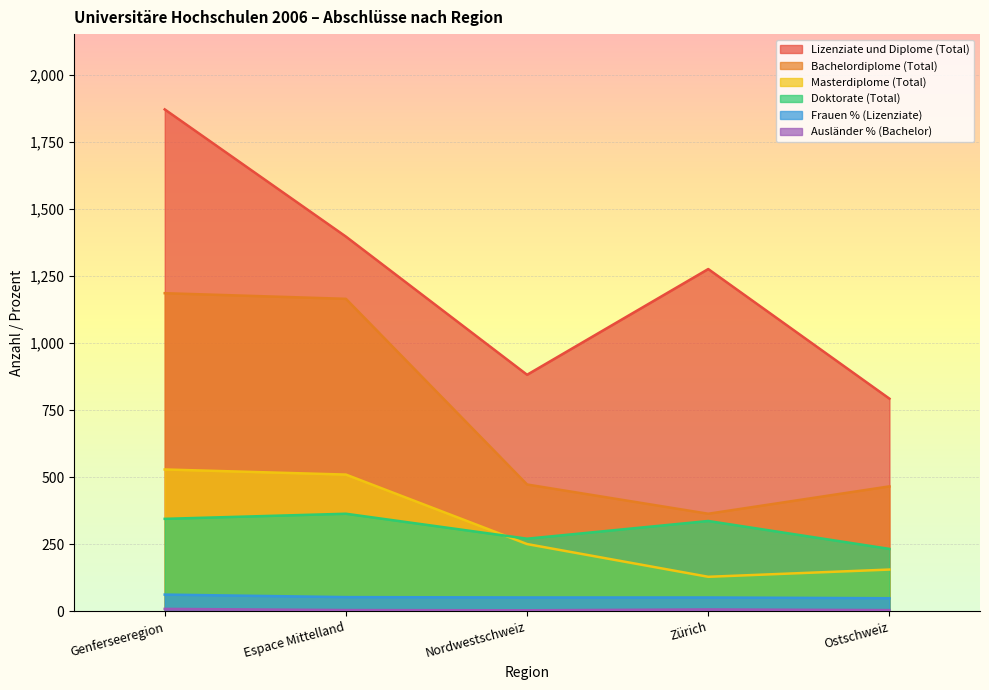

How many data points does each series have?

5